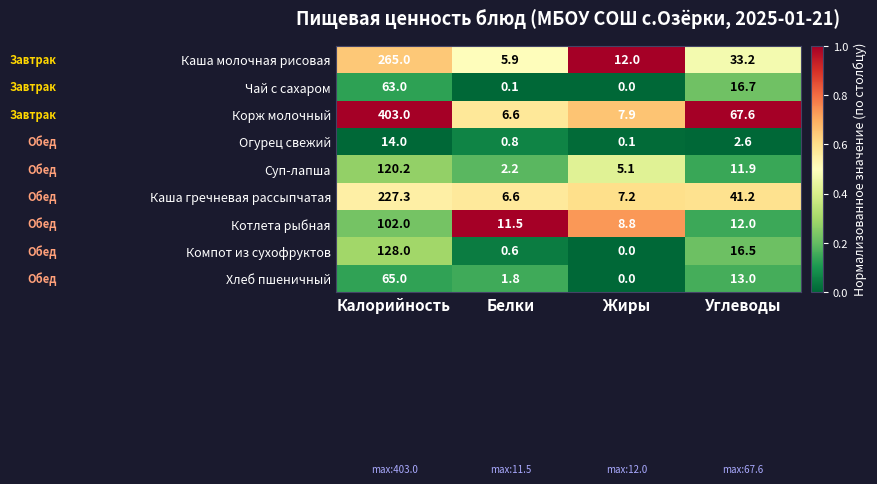

What is the total value across all series at Углеводы?

214.7